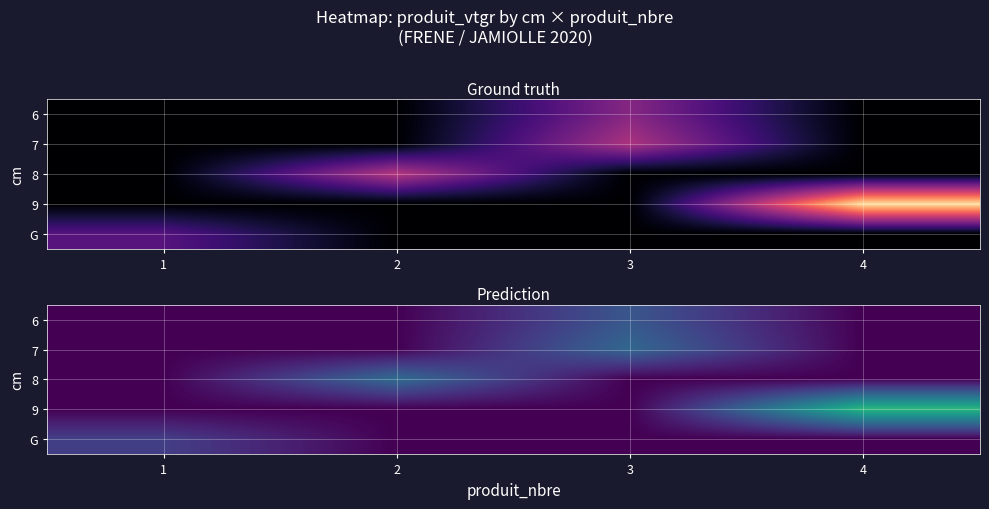

Rank the series at 4 from highest to lowest value.

9, 6, 7, 8, G